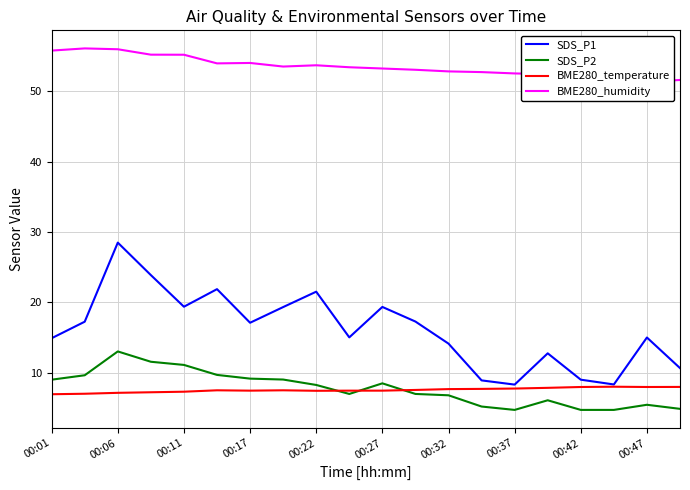

True or false: SDS_P1 and SDS_P2 intersect in this chart.

False